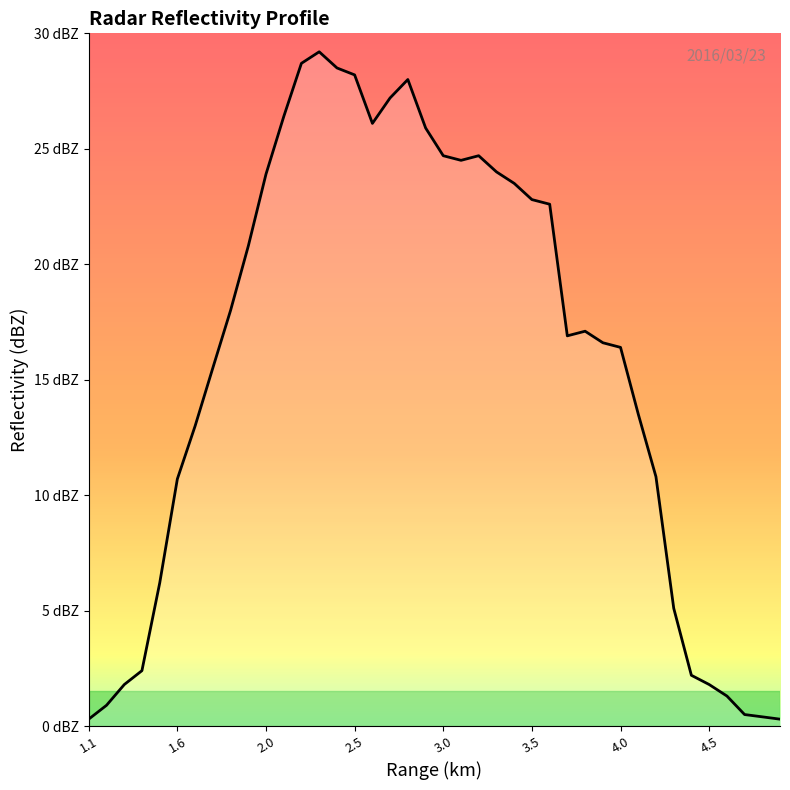

Is this an area chart (filled region under the line)?

Yes